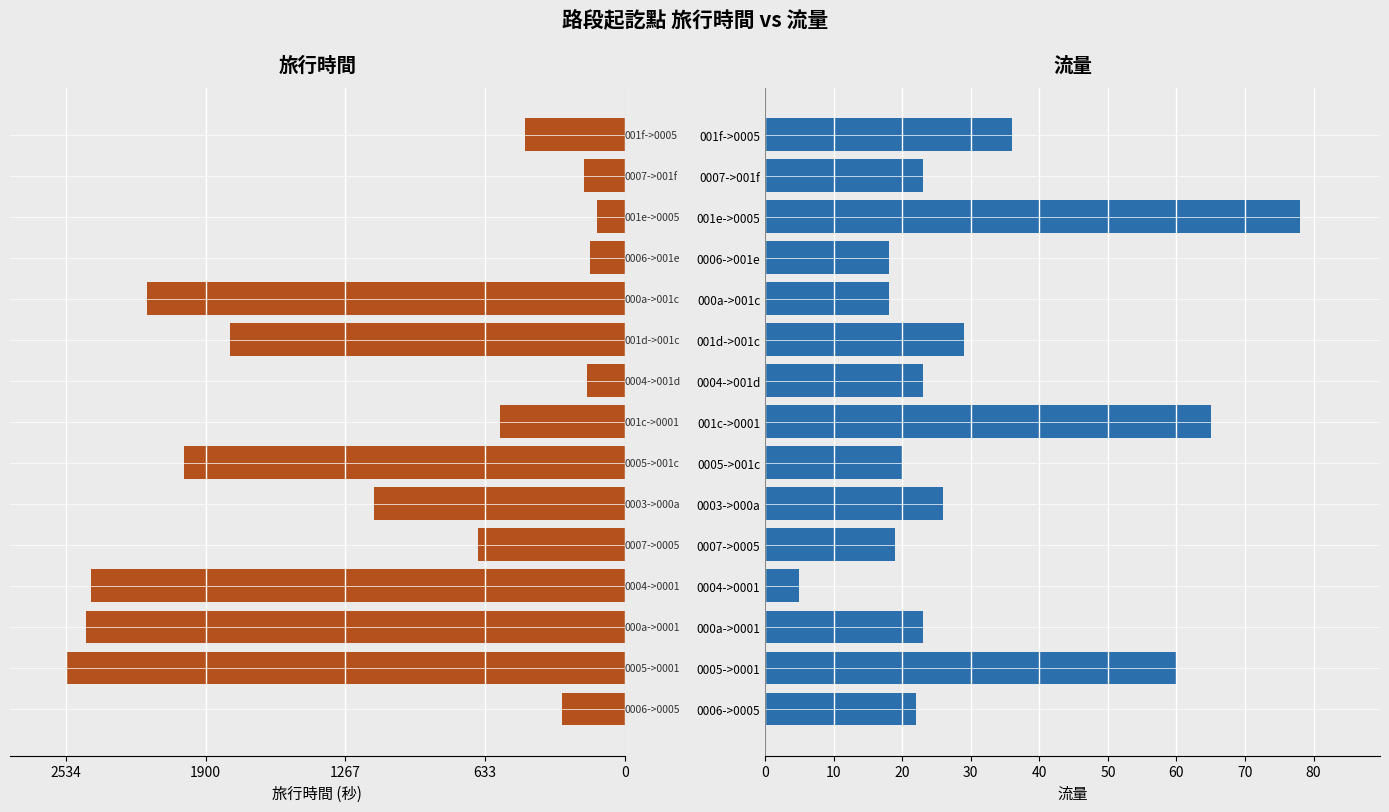

What position from the right is 0007->001f?

2